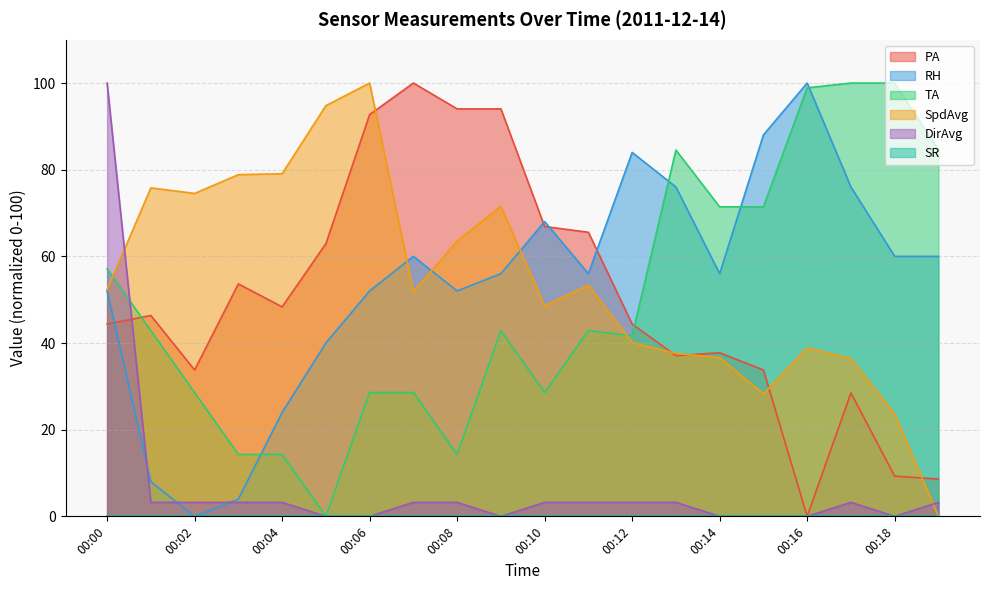

What is the greatest value displayed?

100.0